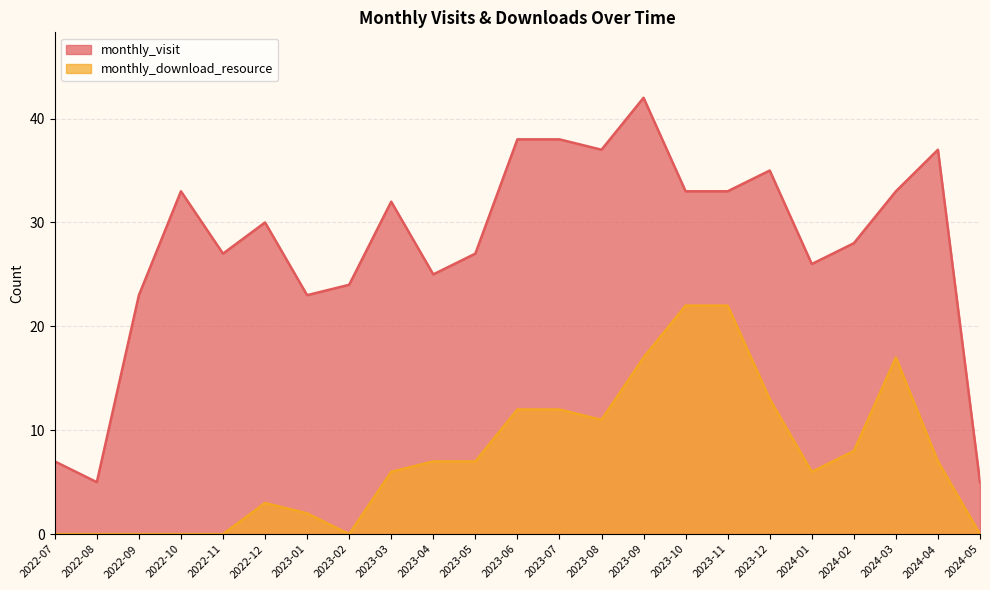

Where is the first local maximum for monthly_download_resource?

2022-12